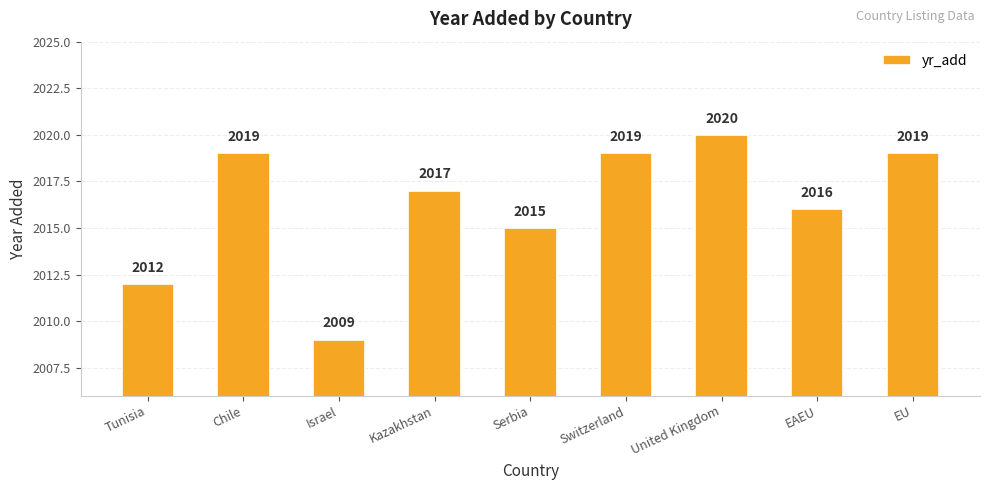

Where is the data nearest to the value 2014?

Serbia